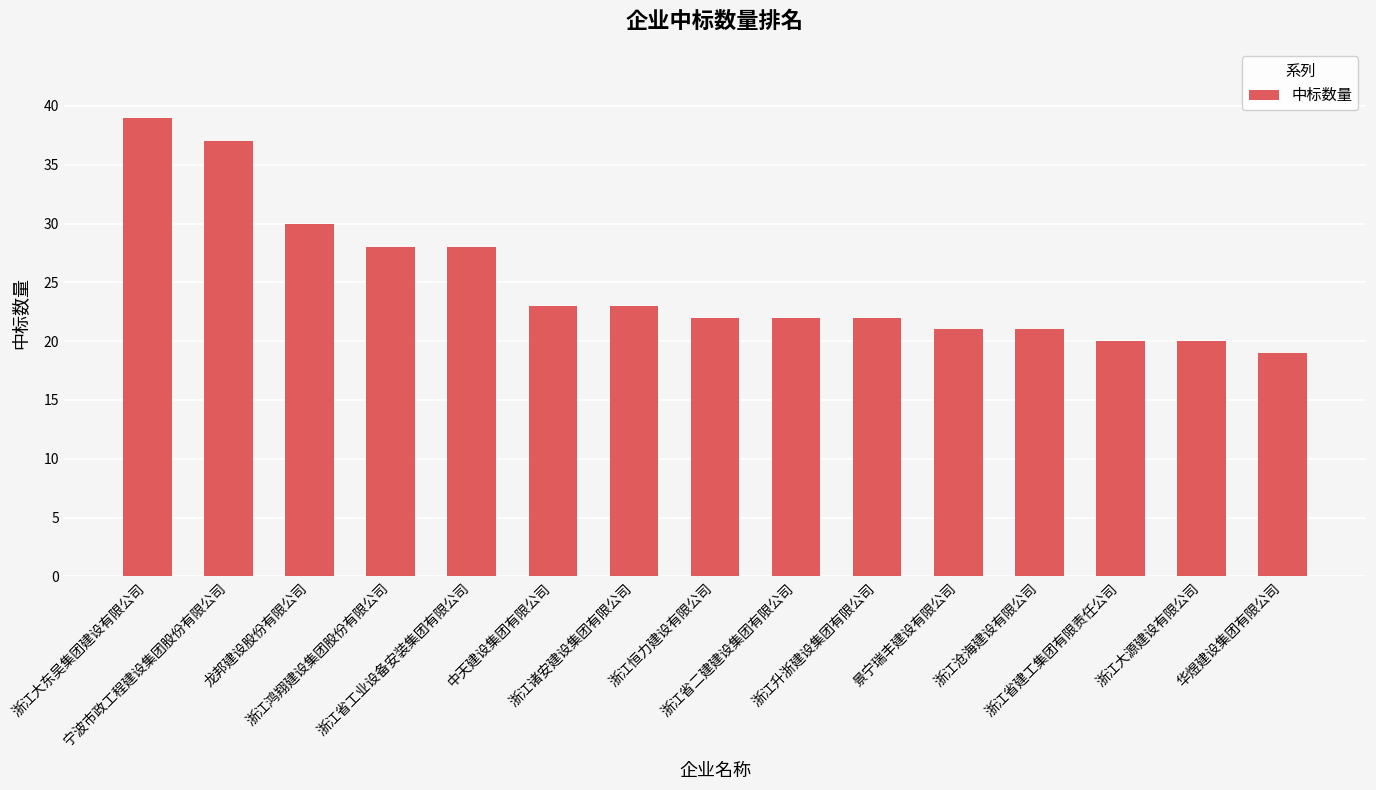

What is the label of the 6th bar from the right?

浙江升浙建设集团有限公司